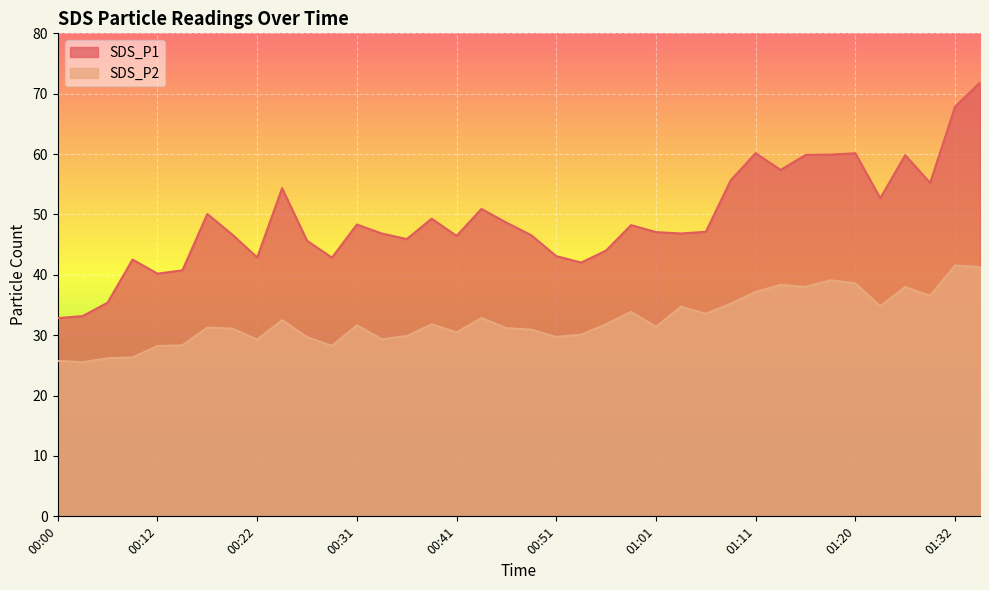

Where is the first local maximum for SDS_P2?

00:17